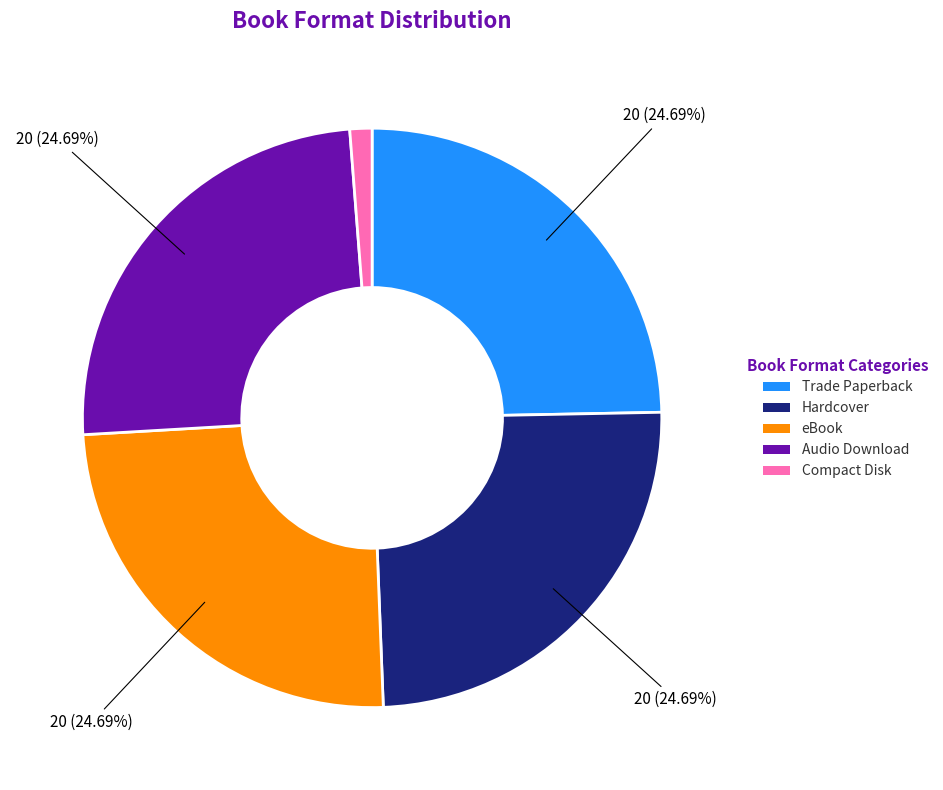

Does Trade Paperback account for over 50% of the chart?

No